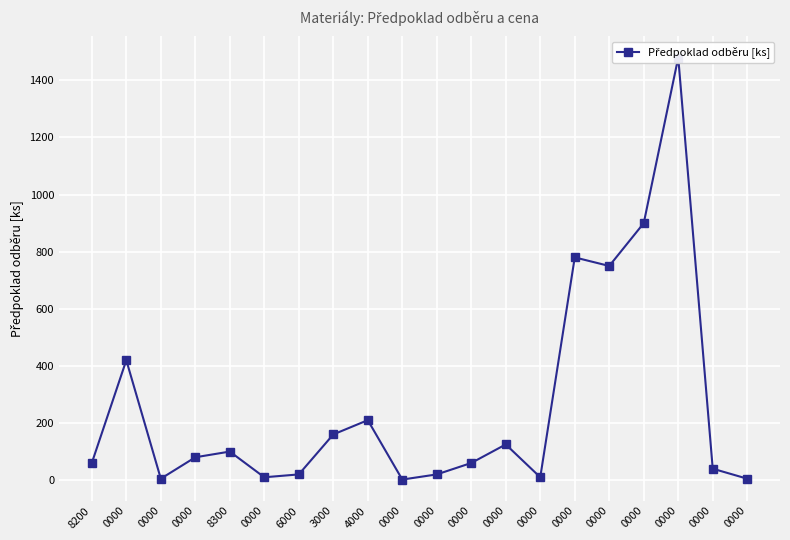

The chart shows a value of 97 at 3000. True or false?

False